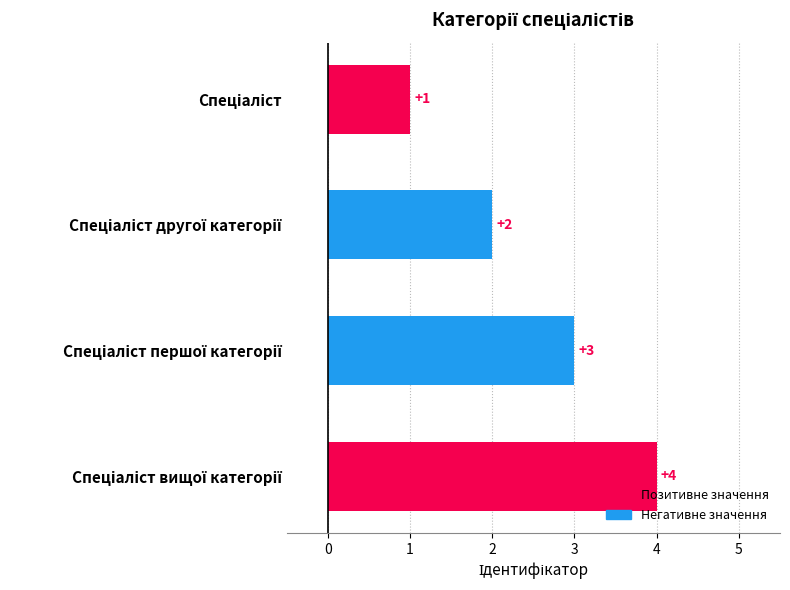

What is the sum of all values?

10